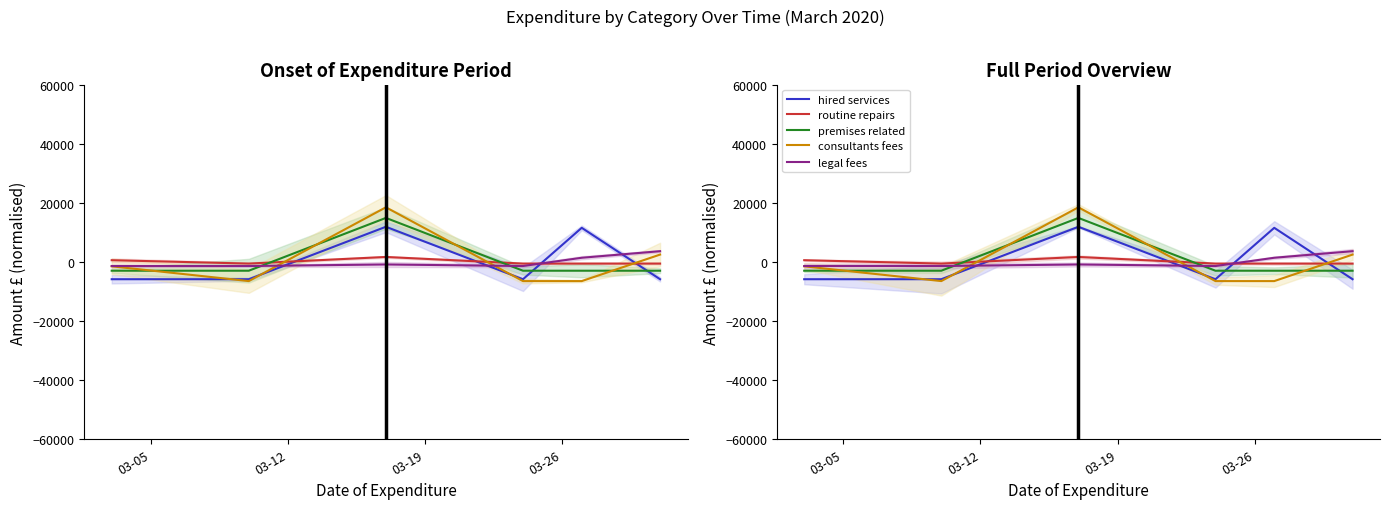

What is the label of the 3rd point from the left?

03-19